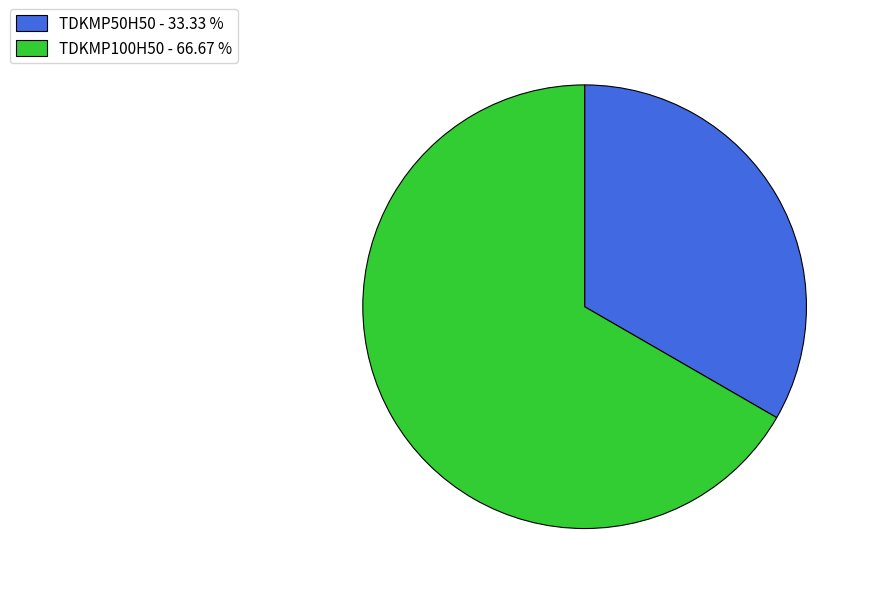

Is the sum of TDKMP100H50 - 66.67 % and TDKMP50H50 - 33.33 % greater than half?

Yes